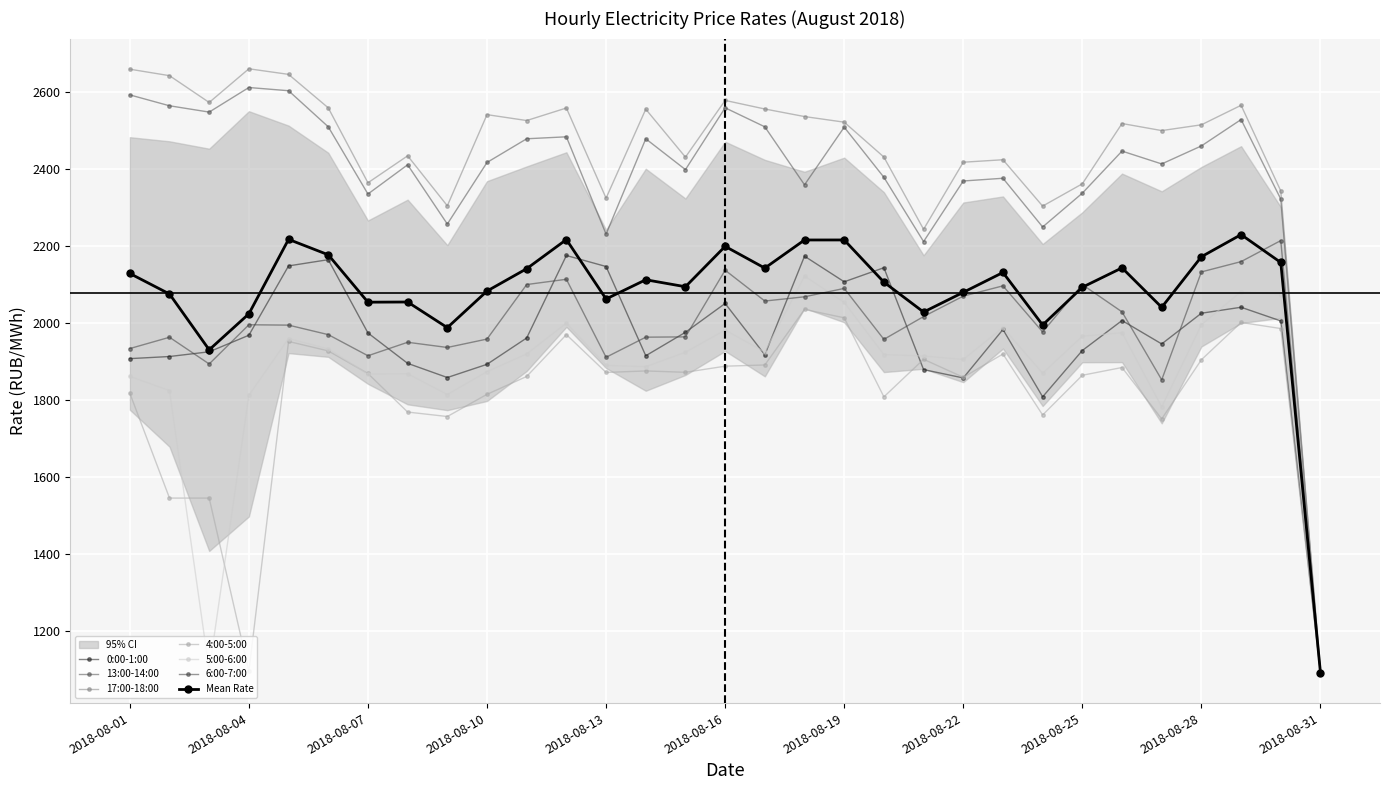

Which series has the largest range (max minus min)?

17:00-18:00